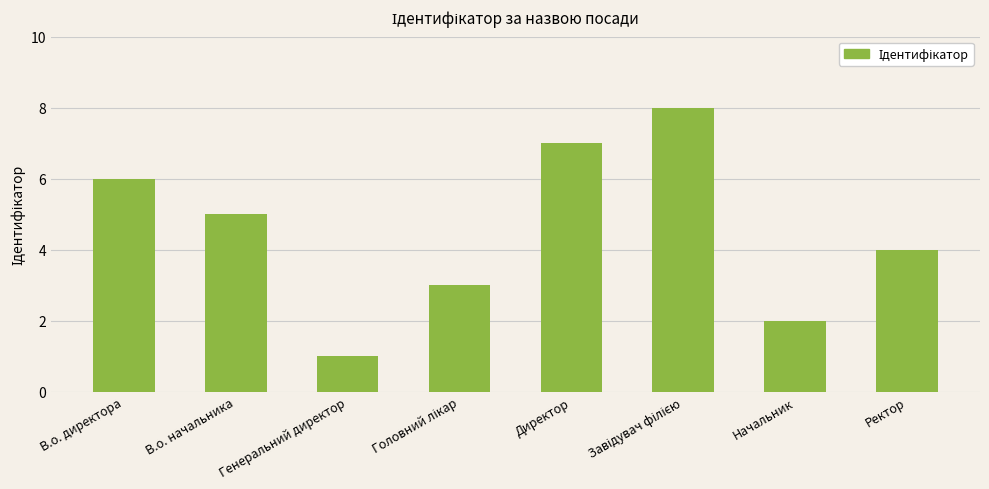

What value does the data have at Ректор?

4